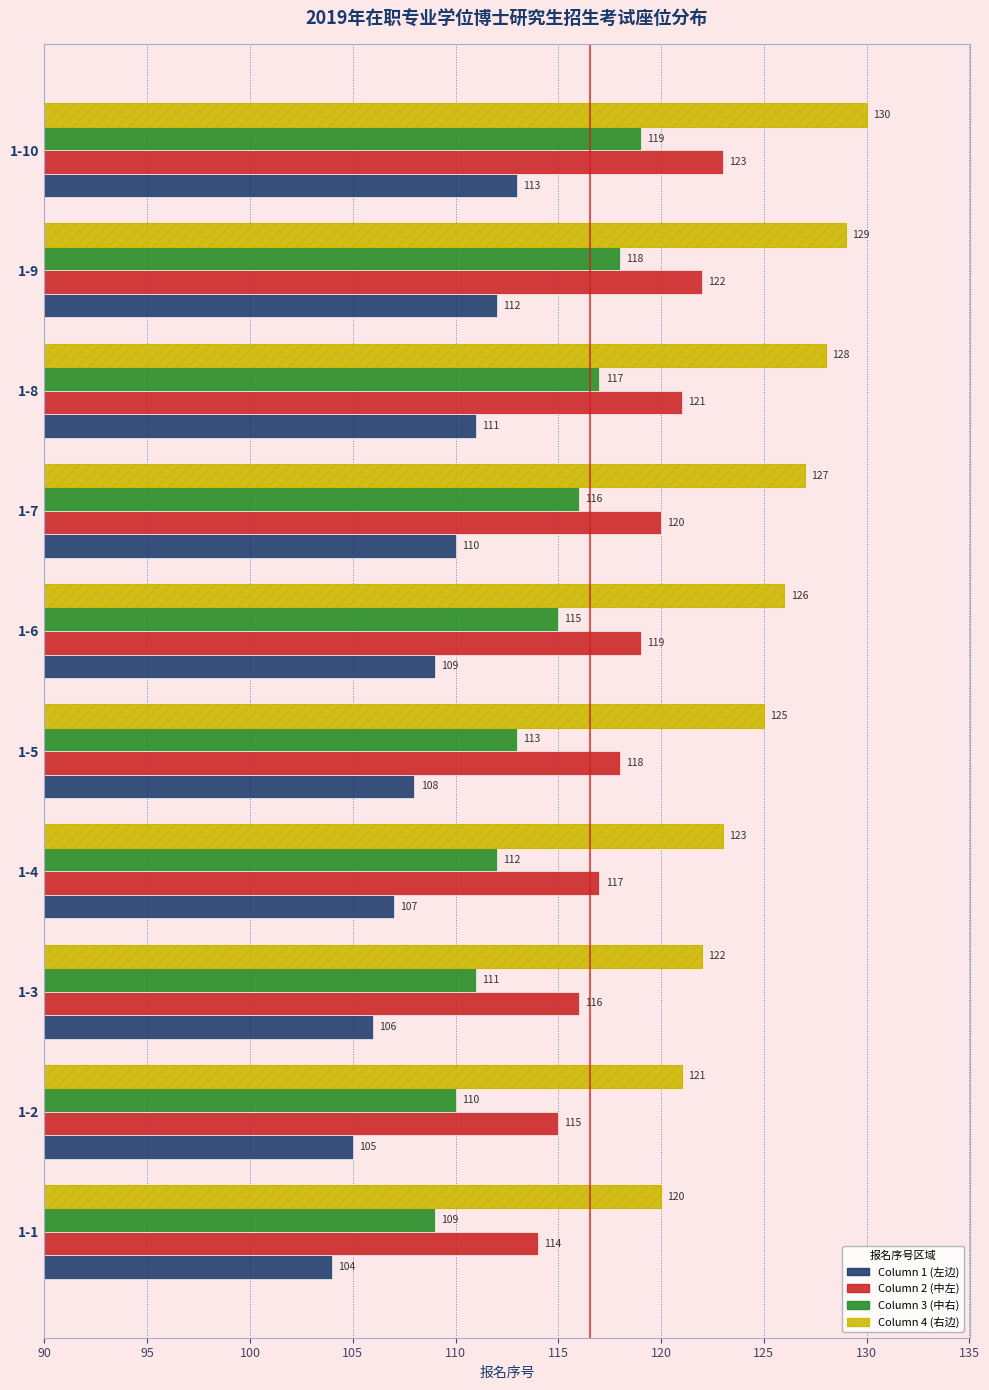

How many groups of bars are there?

10